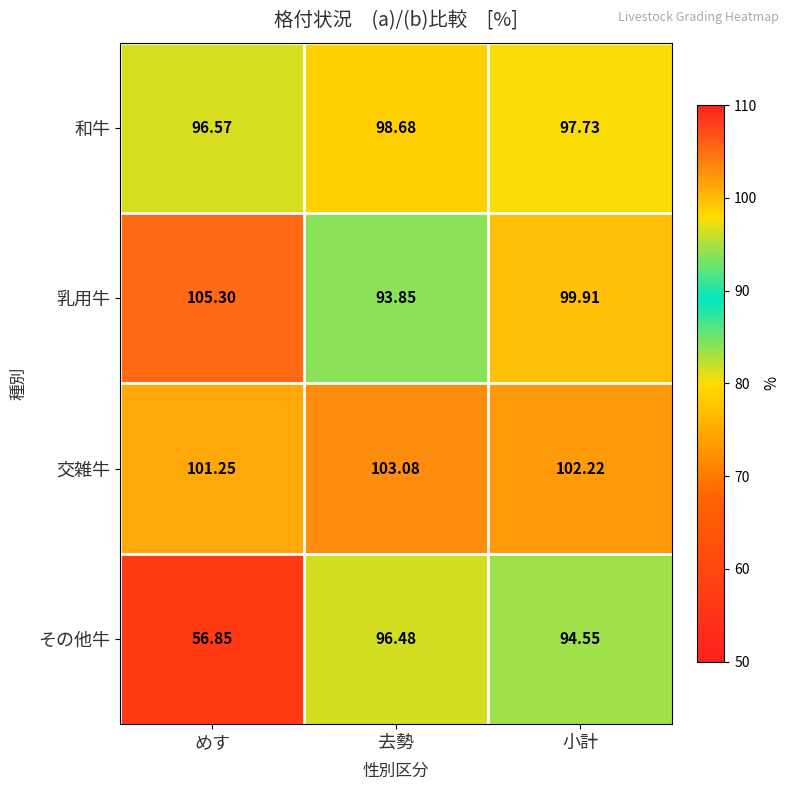

Where is 乳用牛 nearest to the value 99?

小計